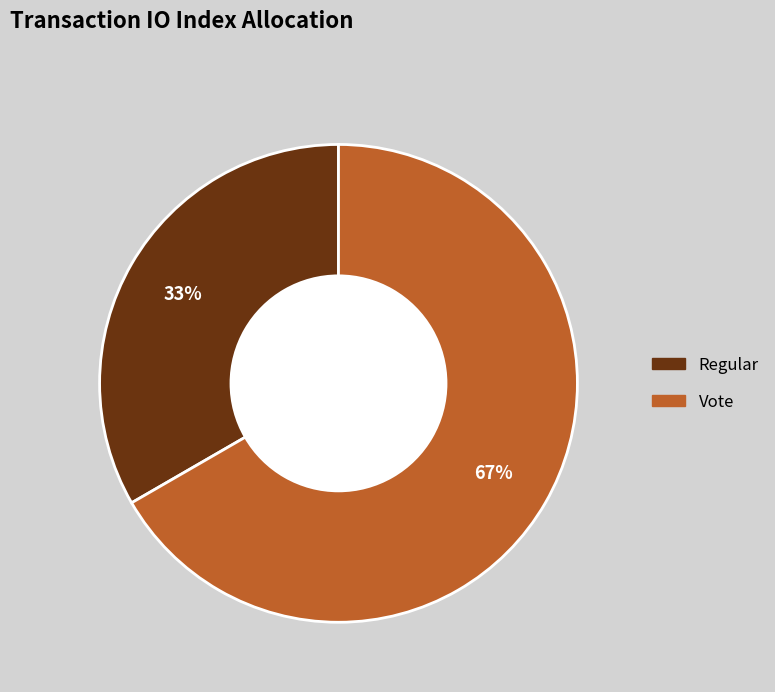

Count the number of slices in the pie.

2